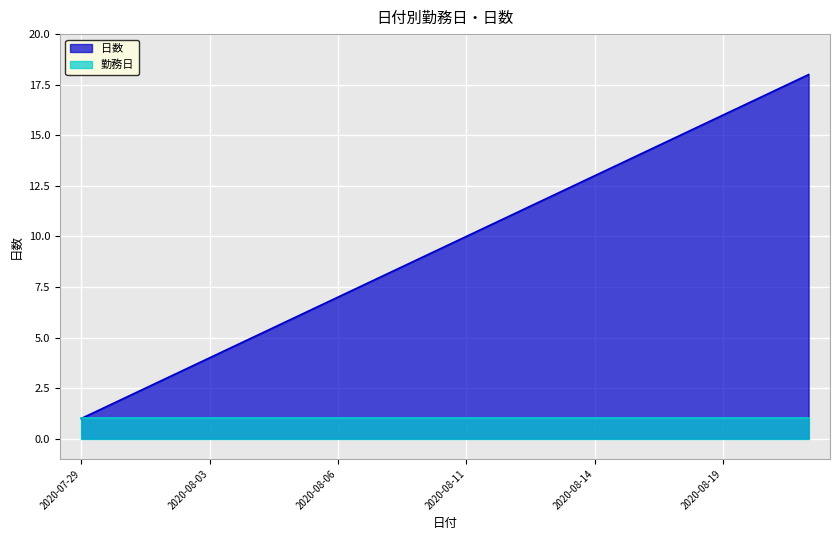

What is the sum of all values?

171